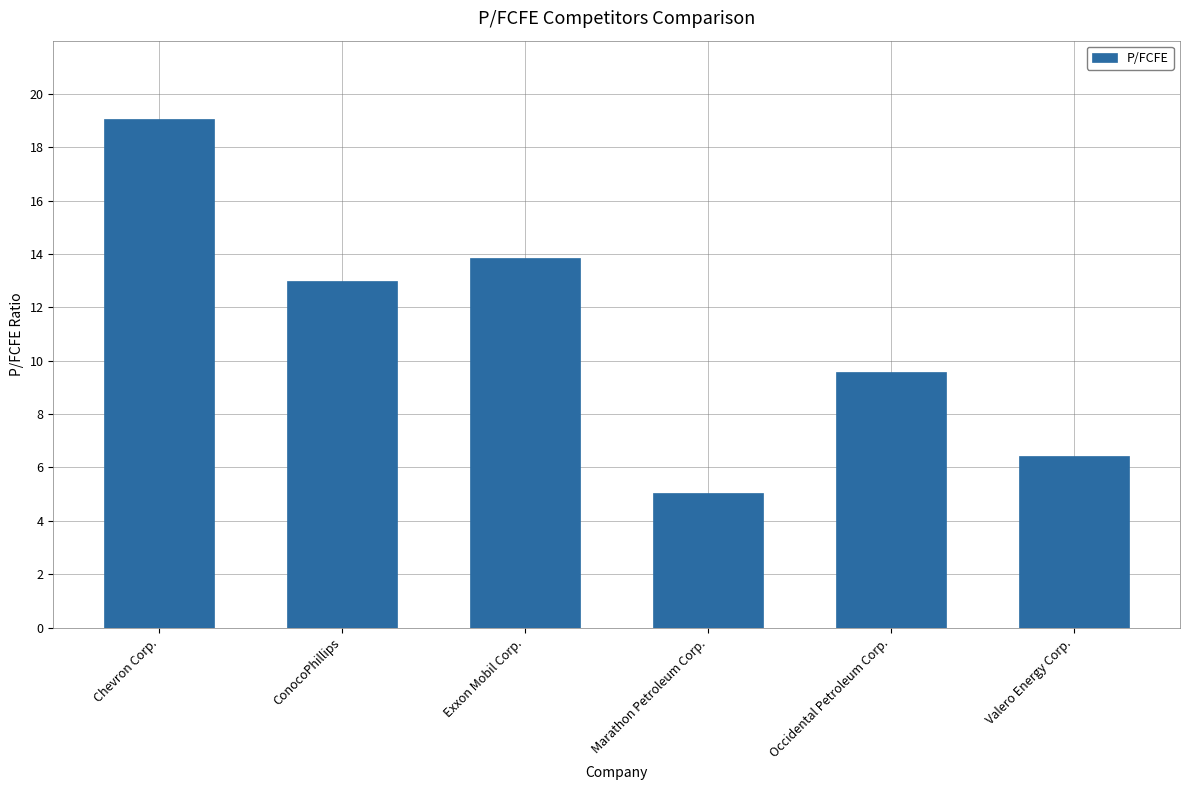

What is the difference between the maximum and minimum values?

14.0